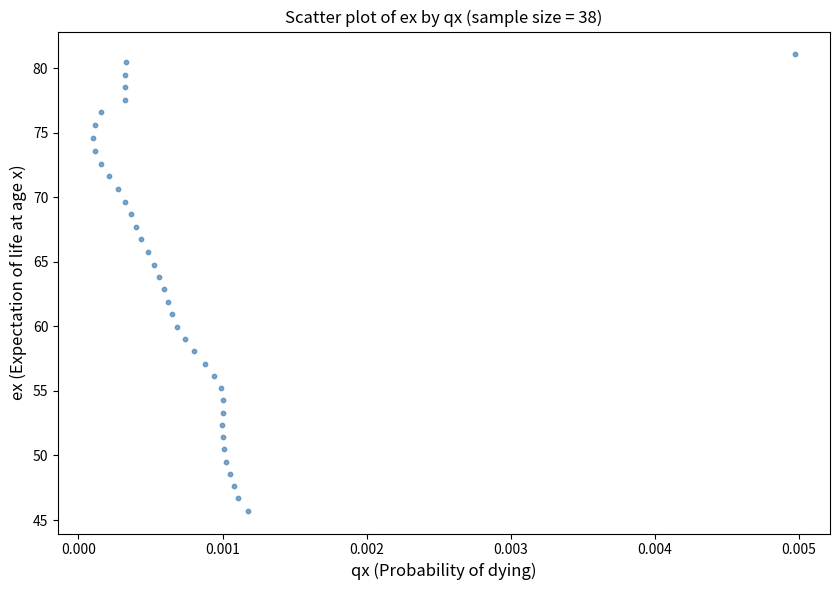

What is the range of Y values (max minus min)?

35.3